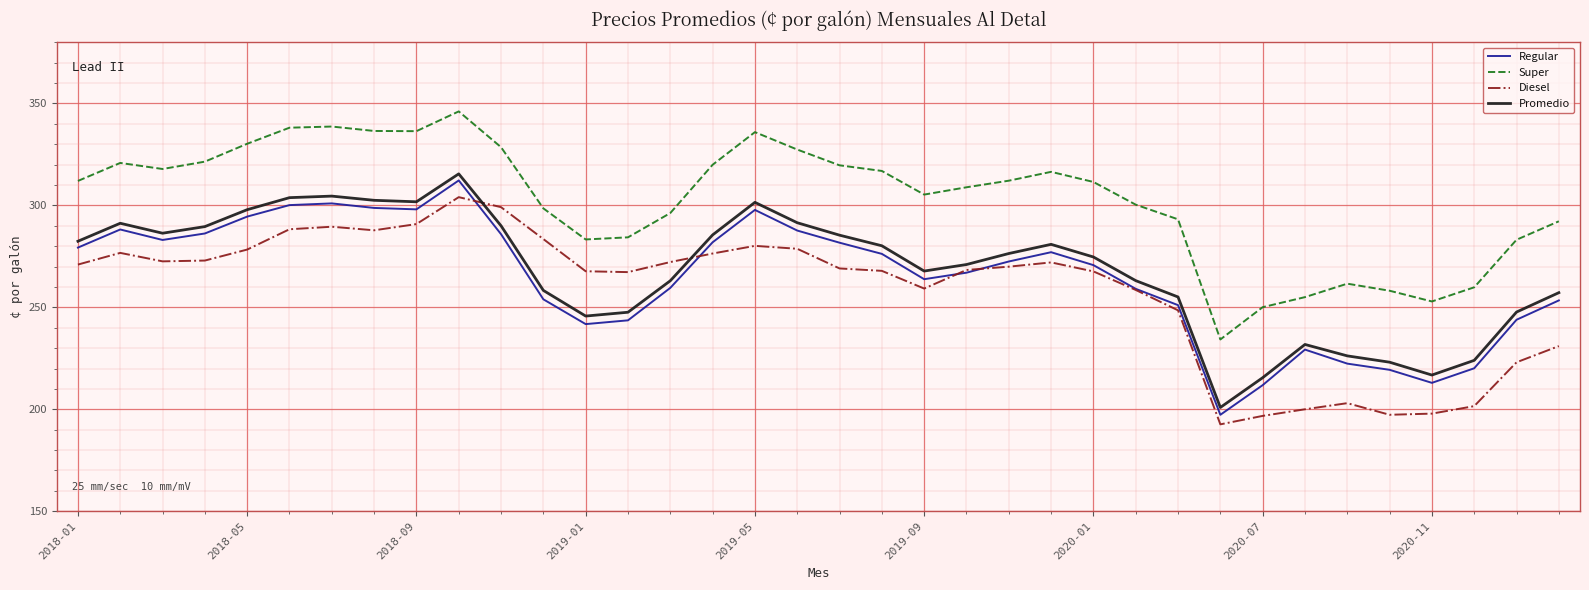

What are all the series names shown in the legend?

Regular, Super, Diesel, Promedio